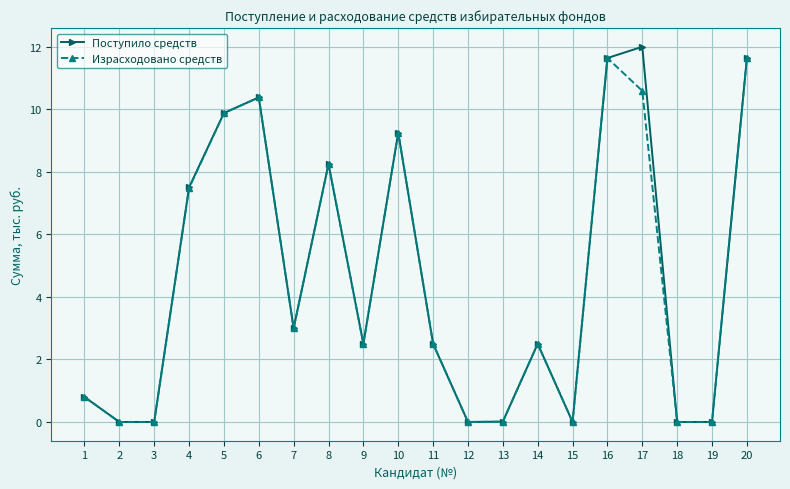

What is the sum of all Израсходовано средств values?

90.4